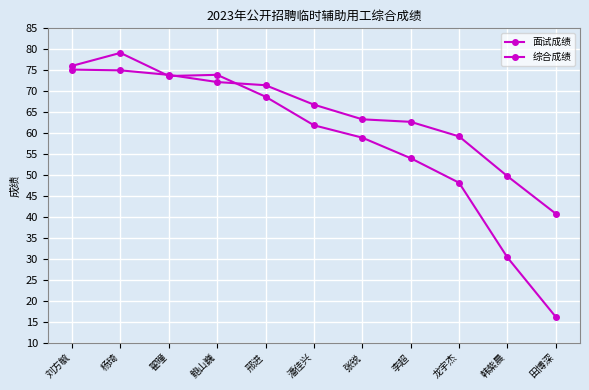

Where is the first local maximum for 面试成绩?

杨琦